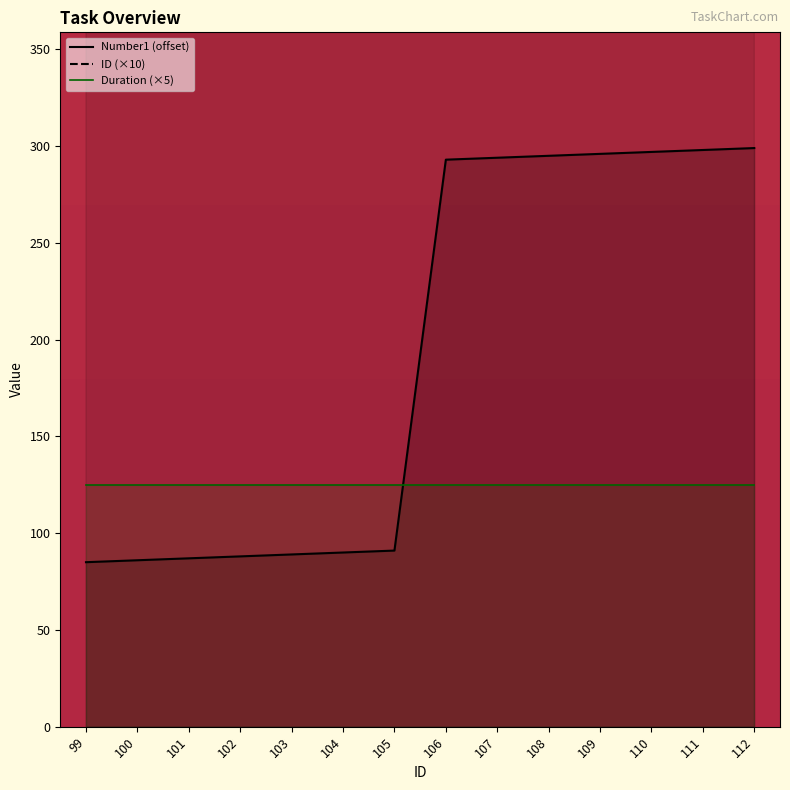

At which category is the sum across all series the highest?

112